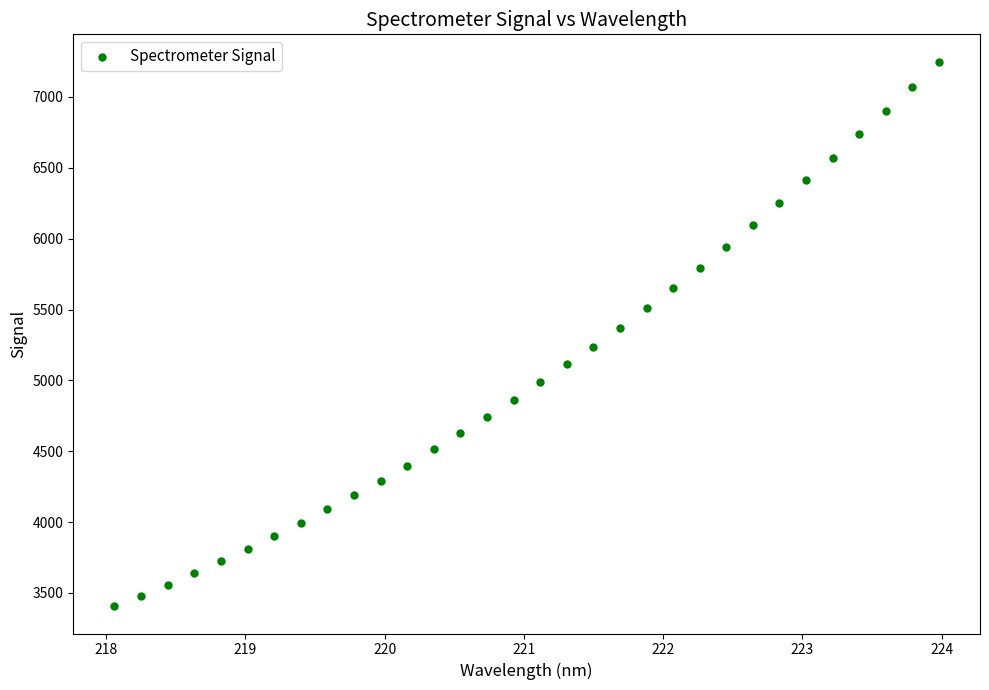

What is the range of Y values (max minus min)?

3843.8